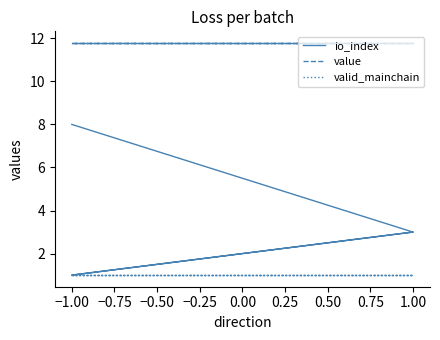

What is the lowest value of the valid_mainchain series?

1.0